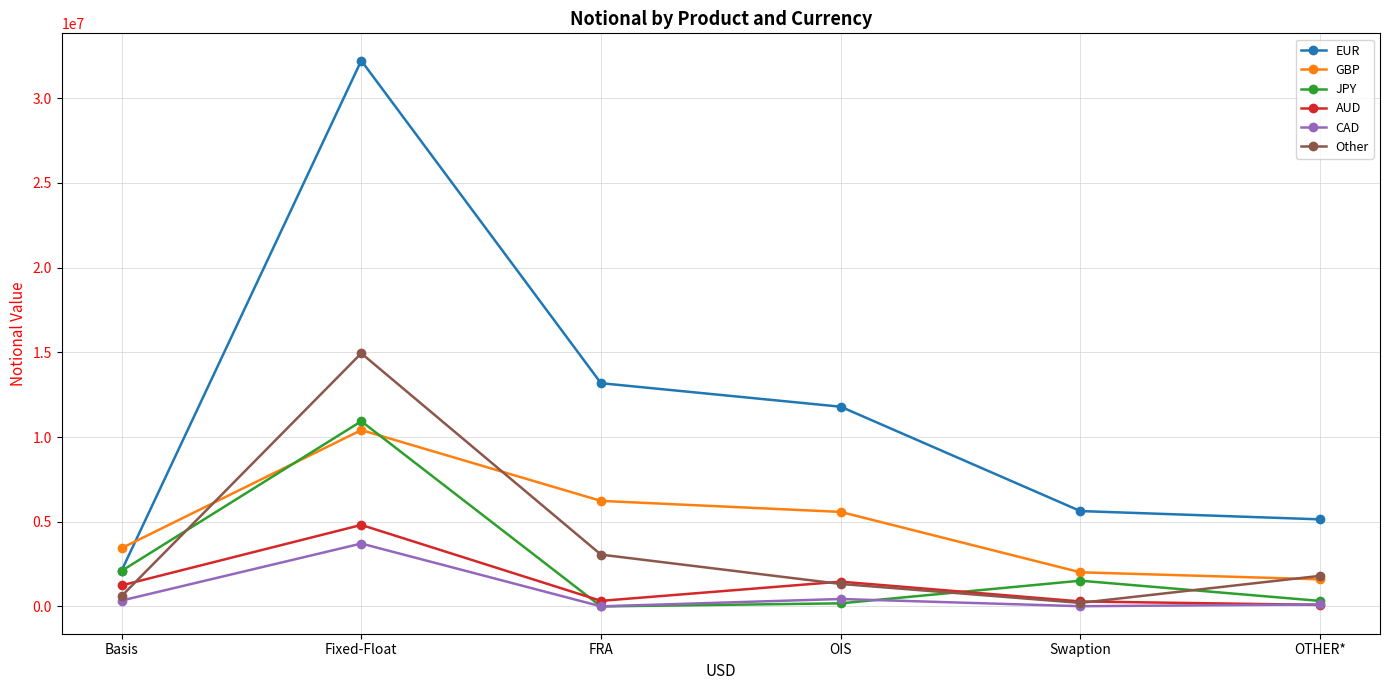

What is the total value across all series at OIS?

20786433